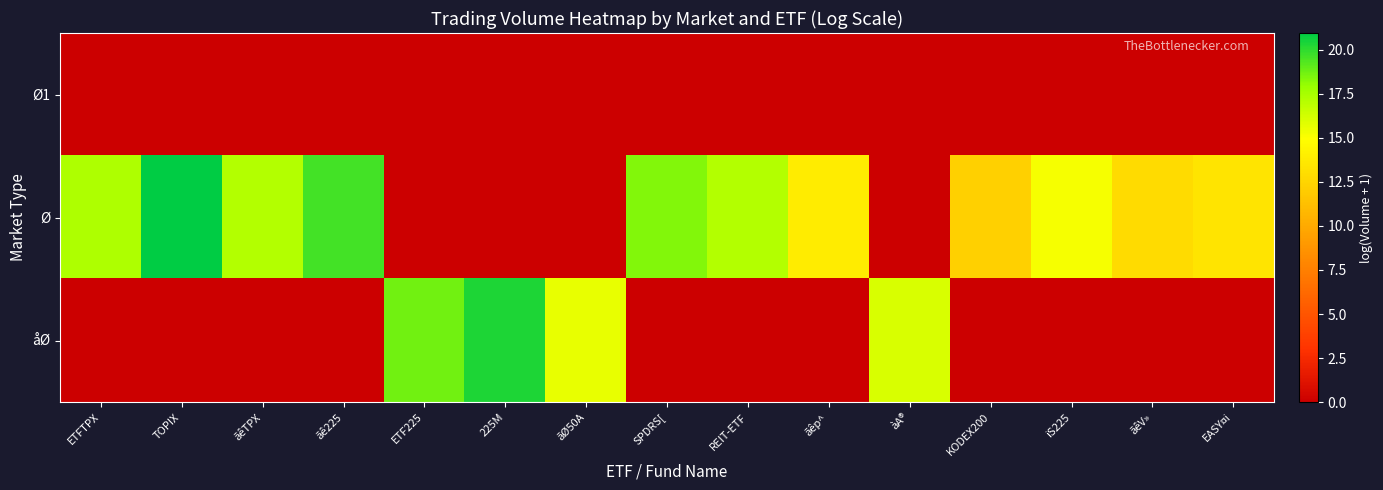

At which category is the sum across all series the highest?

TOPIX